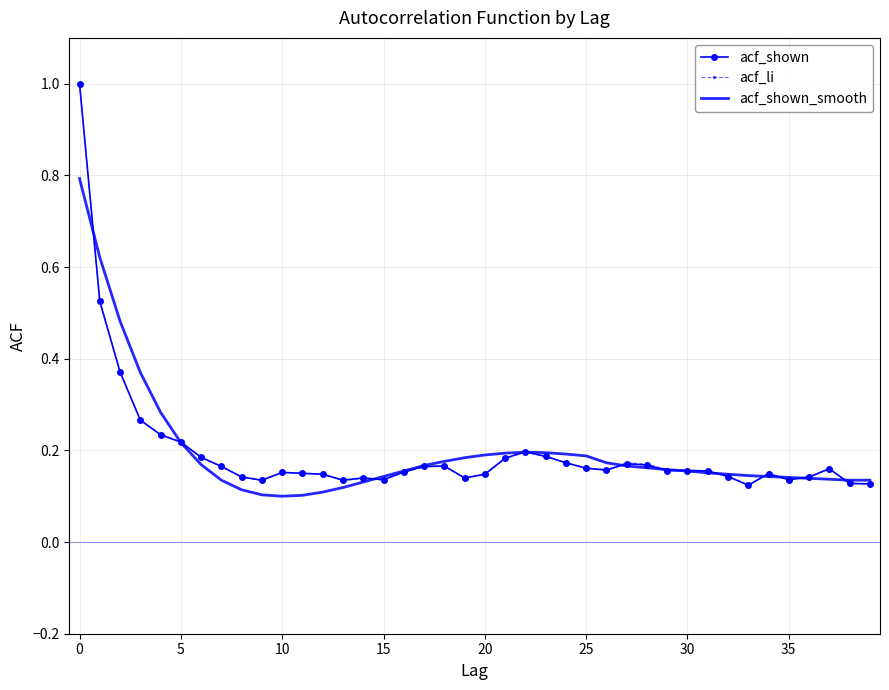

What is the highest value of the acf_shown_smooth series?

0.8